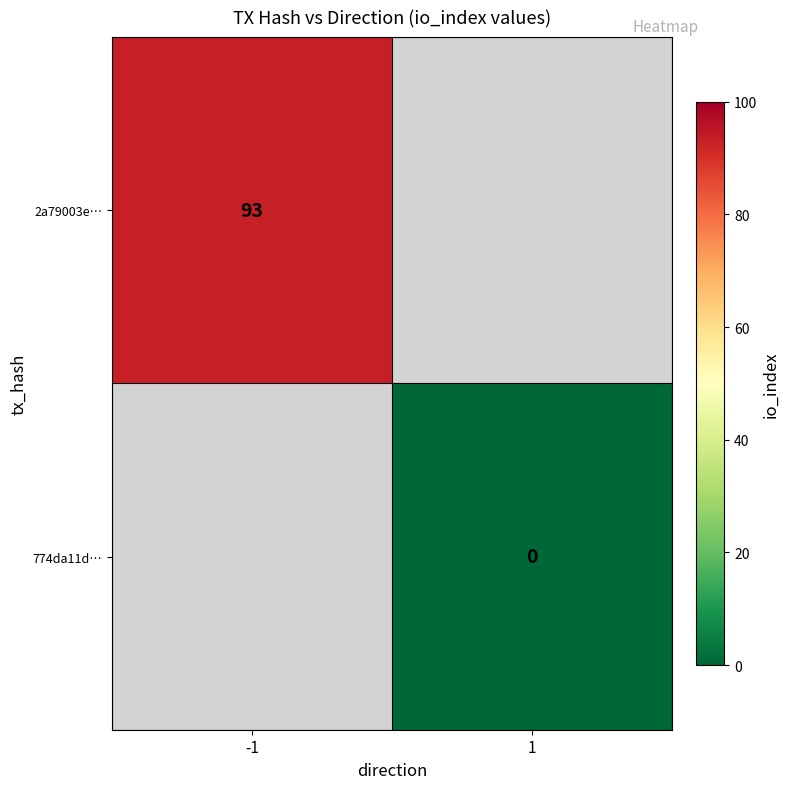

How many distinct data groups are displayed?

2